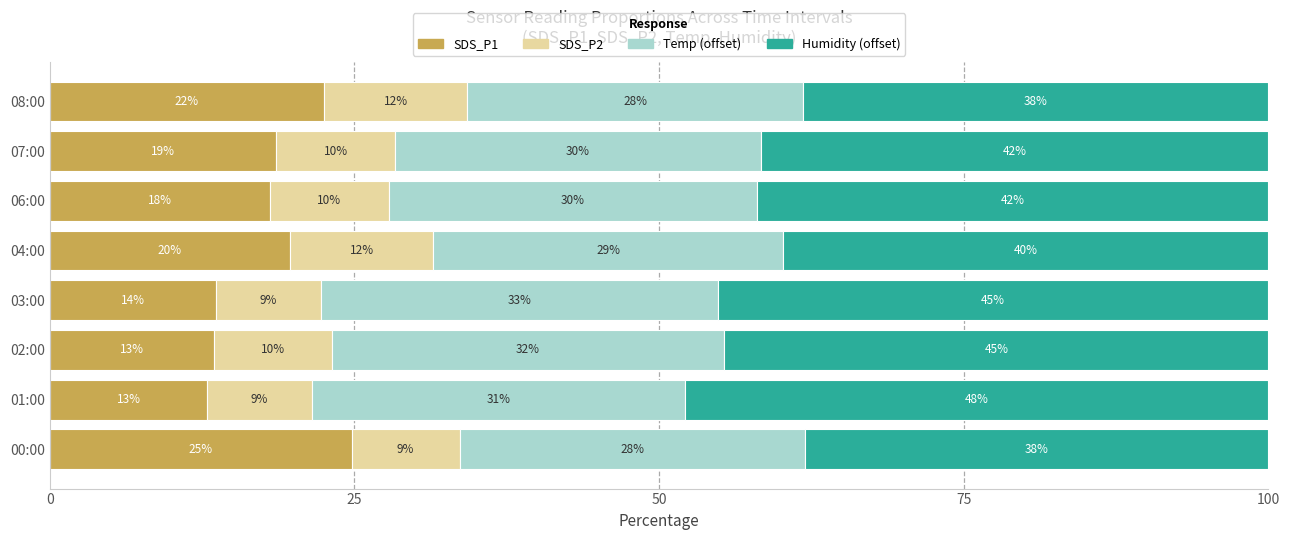

What are all the series names shown in the legend?

SDS_P1, SDS_P2, Temp (offset), Humidity (offset)